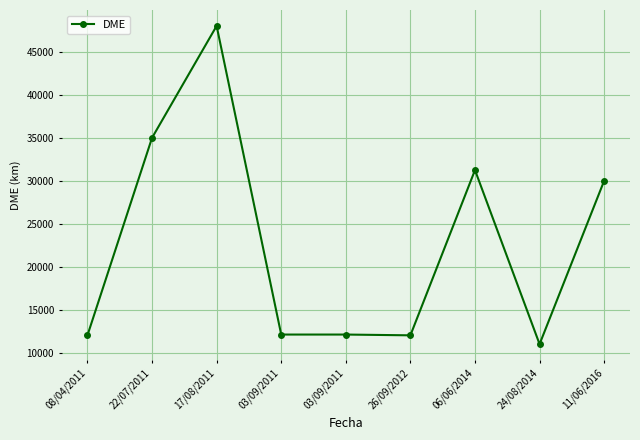

How many interior local valleys (lower than both neighbors) does the data have?

2